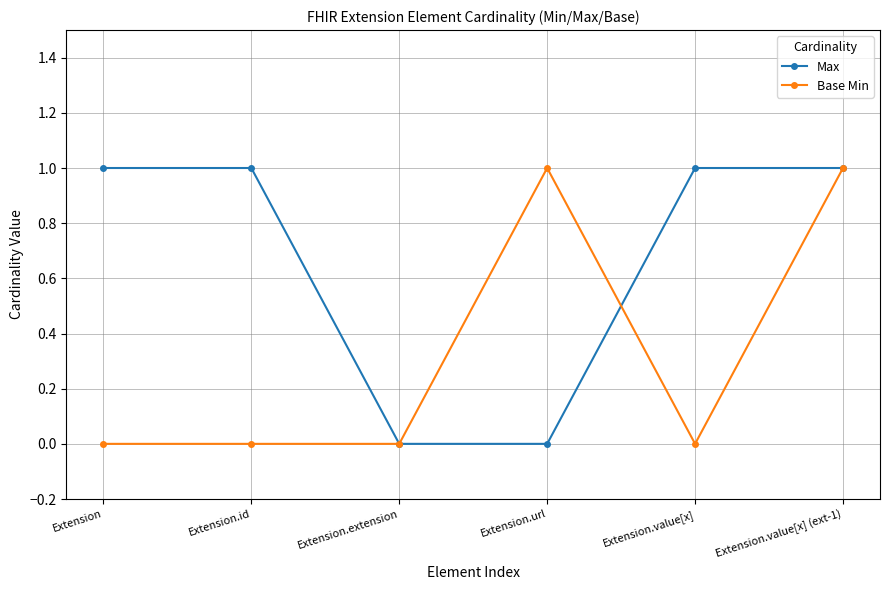

Between Extension.id and Extension.extension, which series saw the biggest shift?

Max